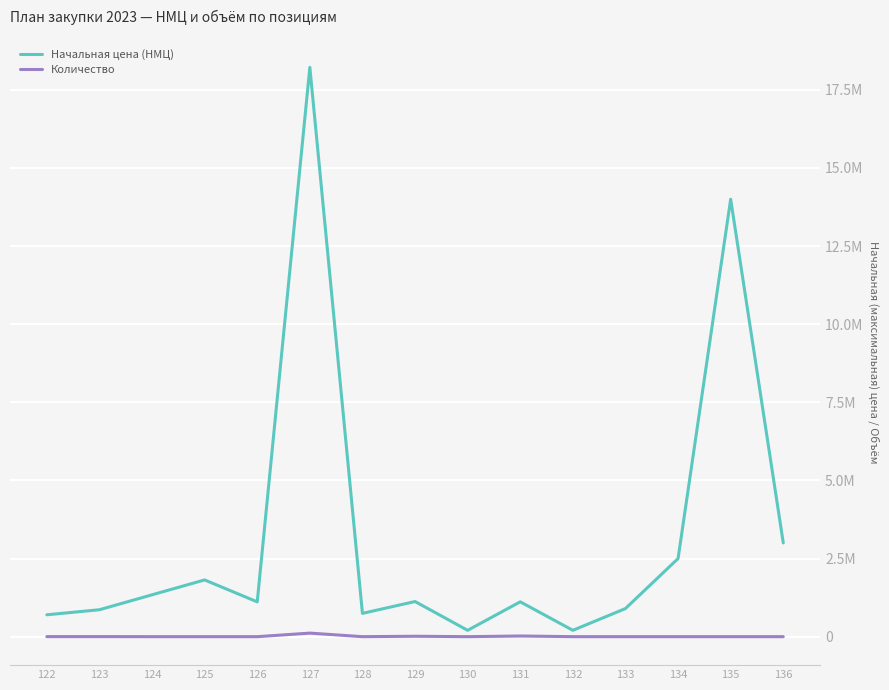

What are all the series names shown in the legend?

Начальная цена (НМЦ), Количество